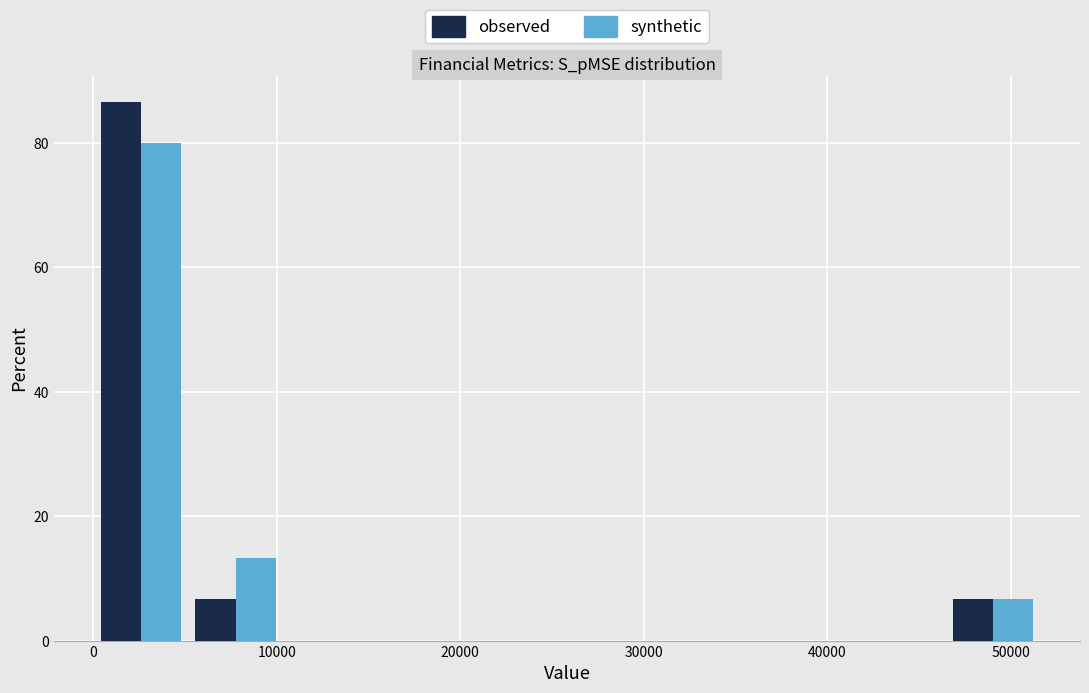

Reading left to right, list every range on the x-axis with the height of the bar of each series over it. Neither the bar edges nor the heights are printed on the chart, so give them approximately, as read against the axes.

0 to 5000: observed=86	synthetic=80
5000 to 10000: observed=6	synthetic=14
10000 to 15000: observed=0	synthetic=0
15000 to 21000: observed=0	synthetic=0
21000 to 26000: observed=0	synthetic=0
26000 to 31000: observed=0	synthetic=0
31000 to 36000: observed=0	synthetic=0
36000 to 41000: observed=0	synthetic=0
41000 to 46000: observed=0	synthetic=0
46000 to 52000: observed=6	synthetic=6